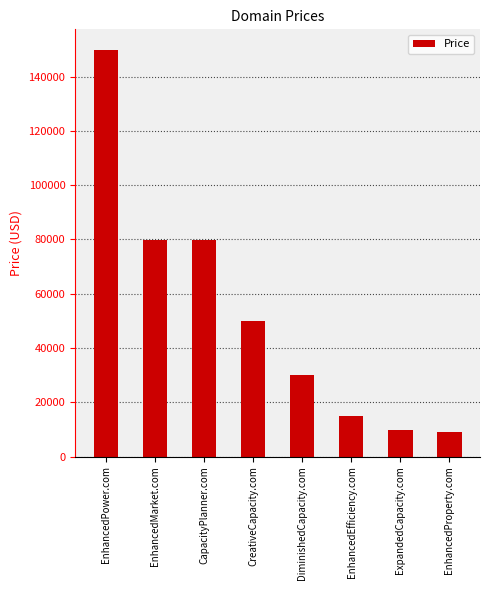

How many distinct data groups are displayed?

1